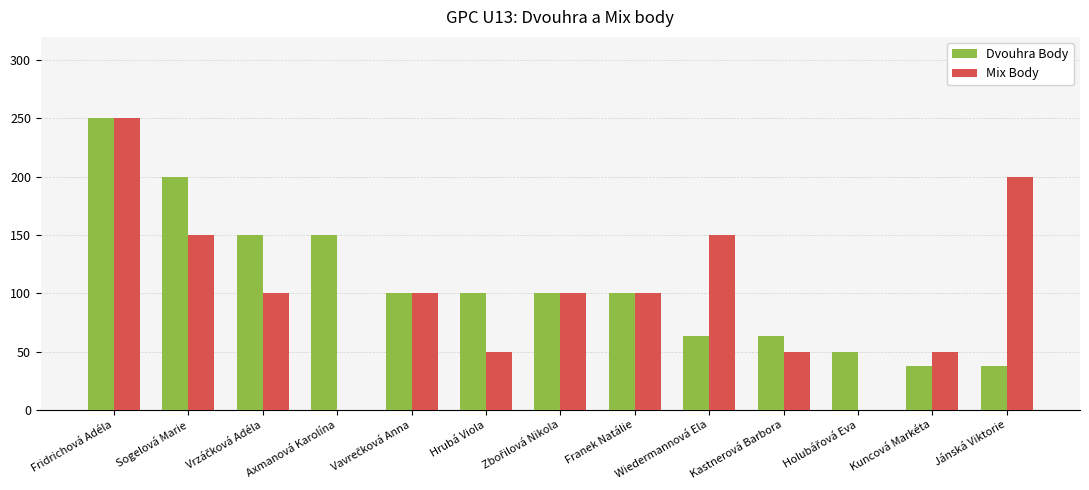

What is the sum of the Dvouhra Body values at Sogelová Marie and Axmanová Karolína?

350